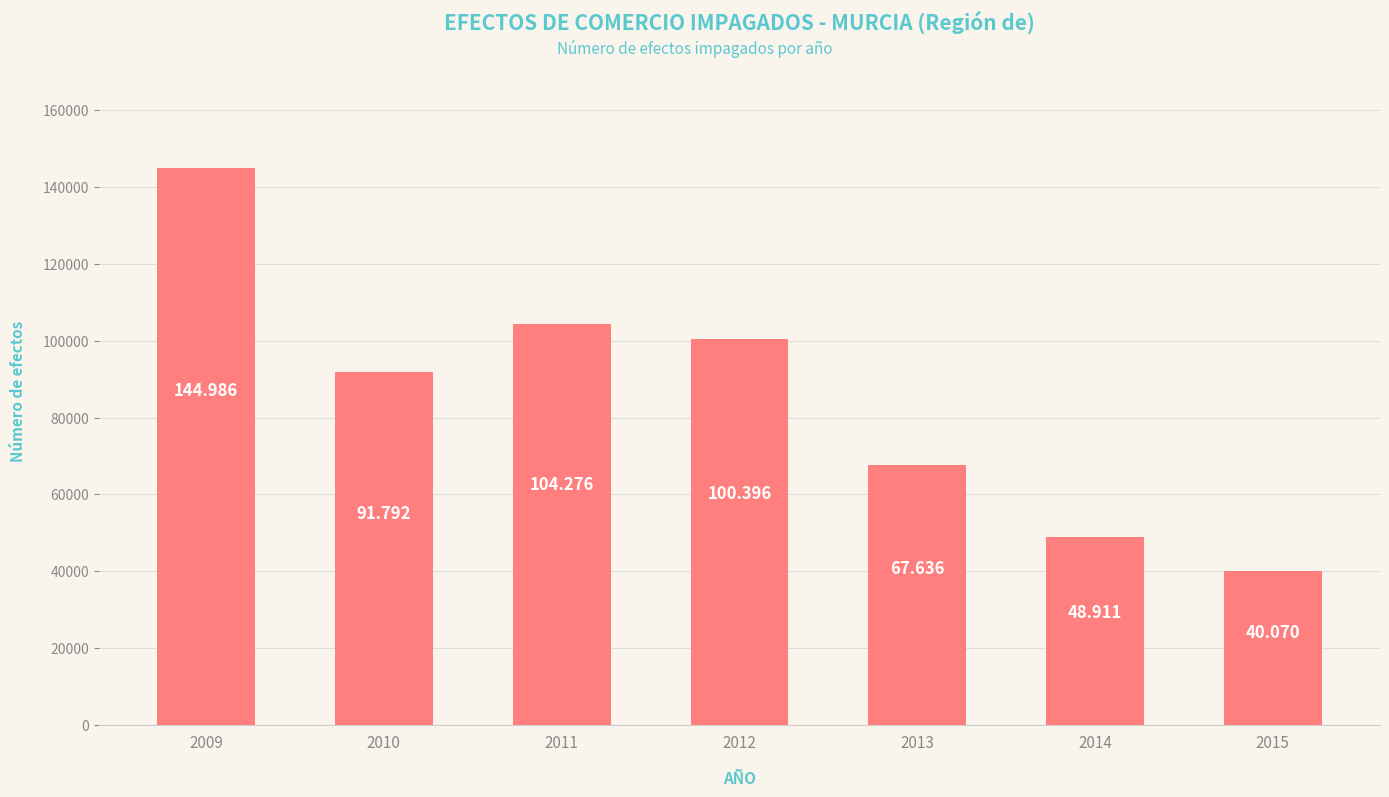

The value at 2014 is 48911. True or false?

True